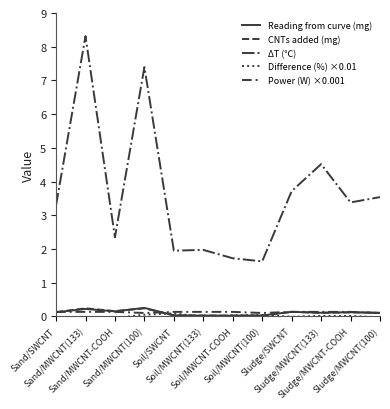

Does the chart display data point markers on the line(s)?

No